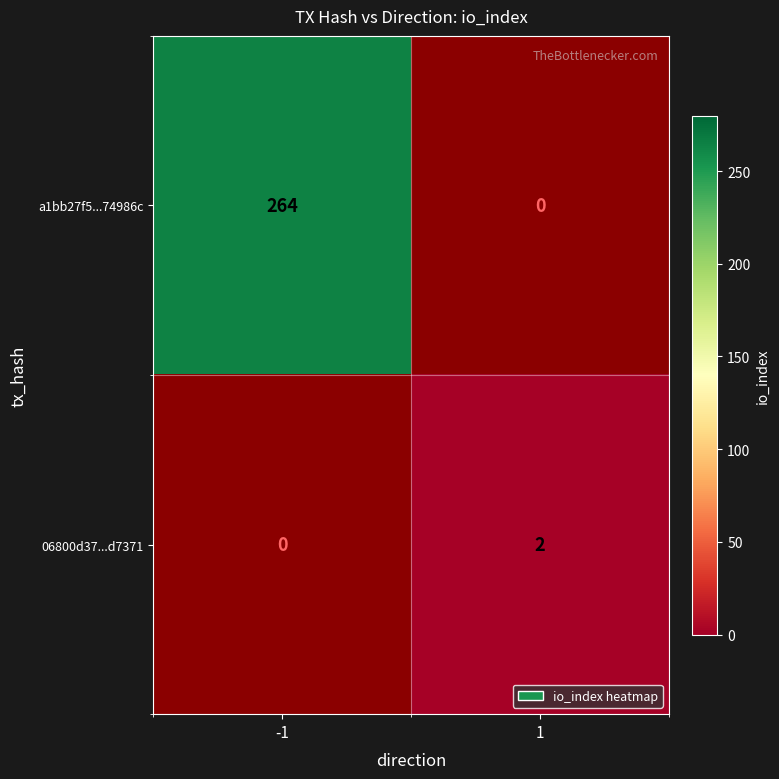

At how many categories does at least one series exceed 239?

1